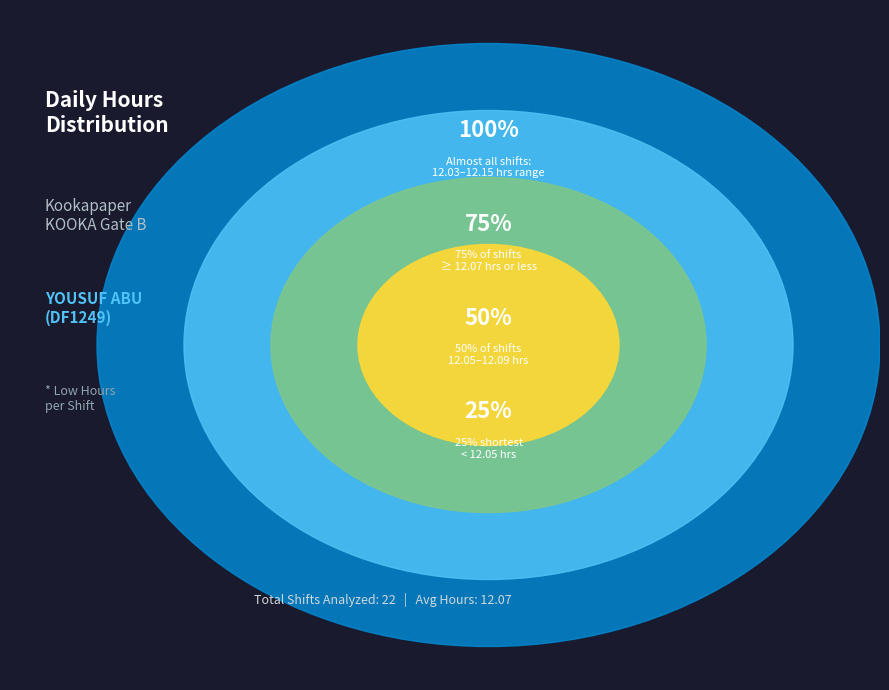

Is it true that 4-Sat is 13% of the pie?

False